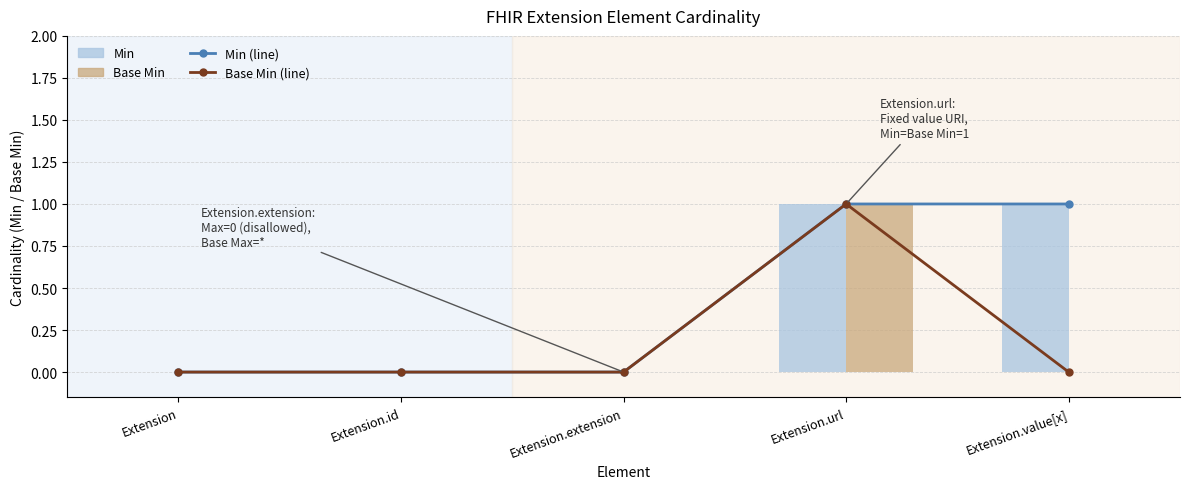

What are all the series names shown in the legend?

Min (line), Base Min (line), Min, Base Min (bar)